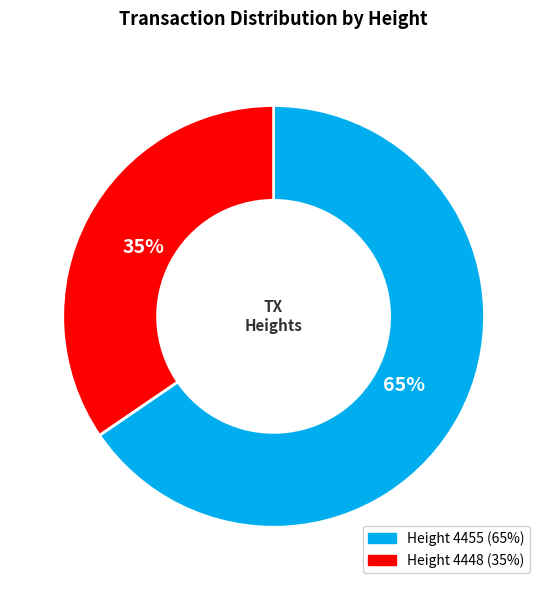

Is there any slice that represents more than half of the pie?

Yes